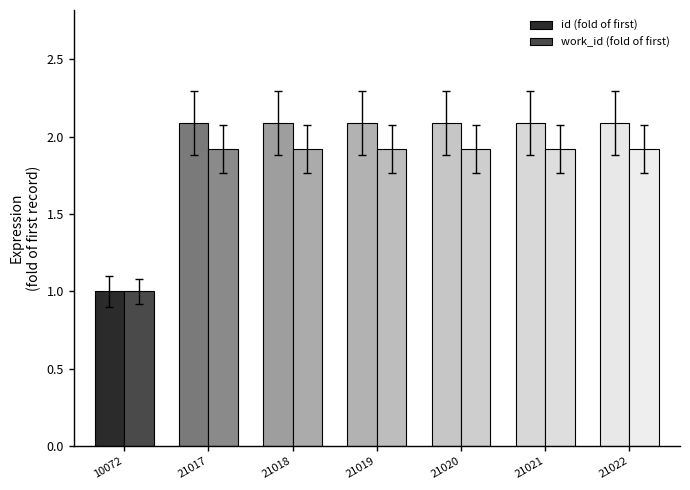

Which category has the lowest value across all series?

10072